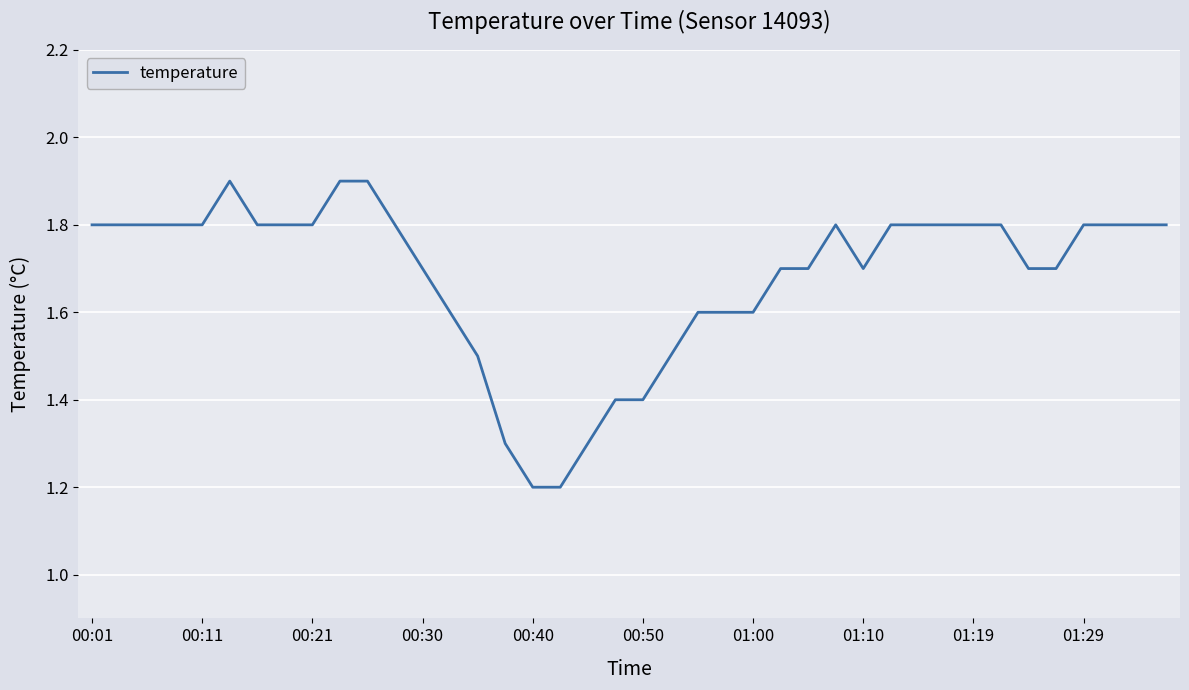

What is the minimum value shown in the chart?

1.2